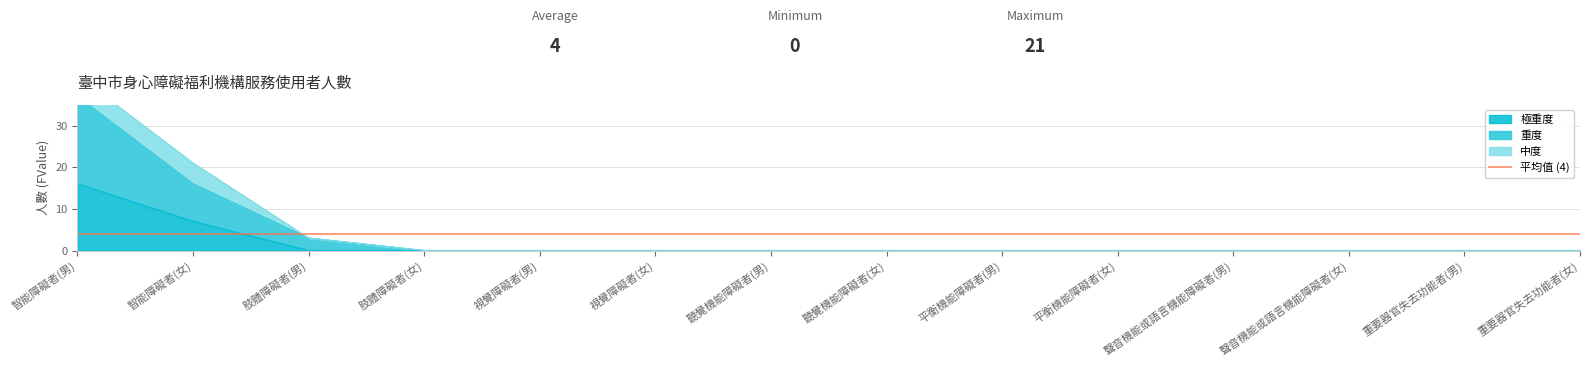

The value of 極重度 at 平衡機能障礙者(女) is -9. True or false?

False